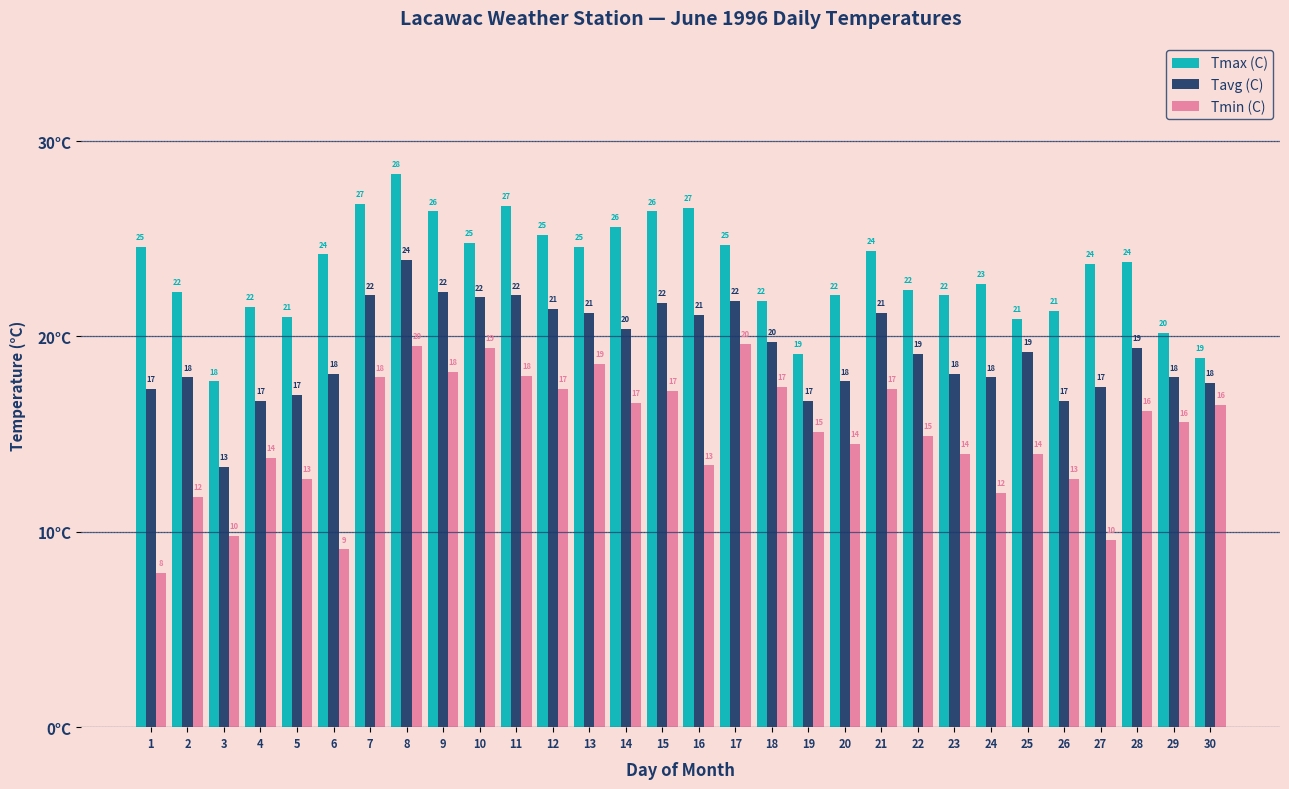

What is the minimum value for Tmin (C)?

7.9